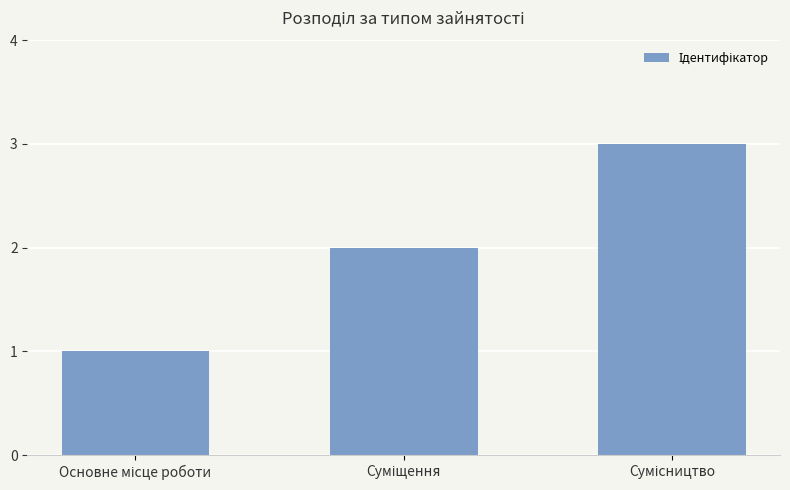

What is the maximum value shown in the chart?

3